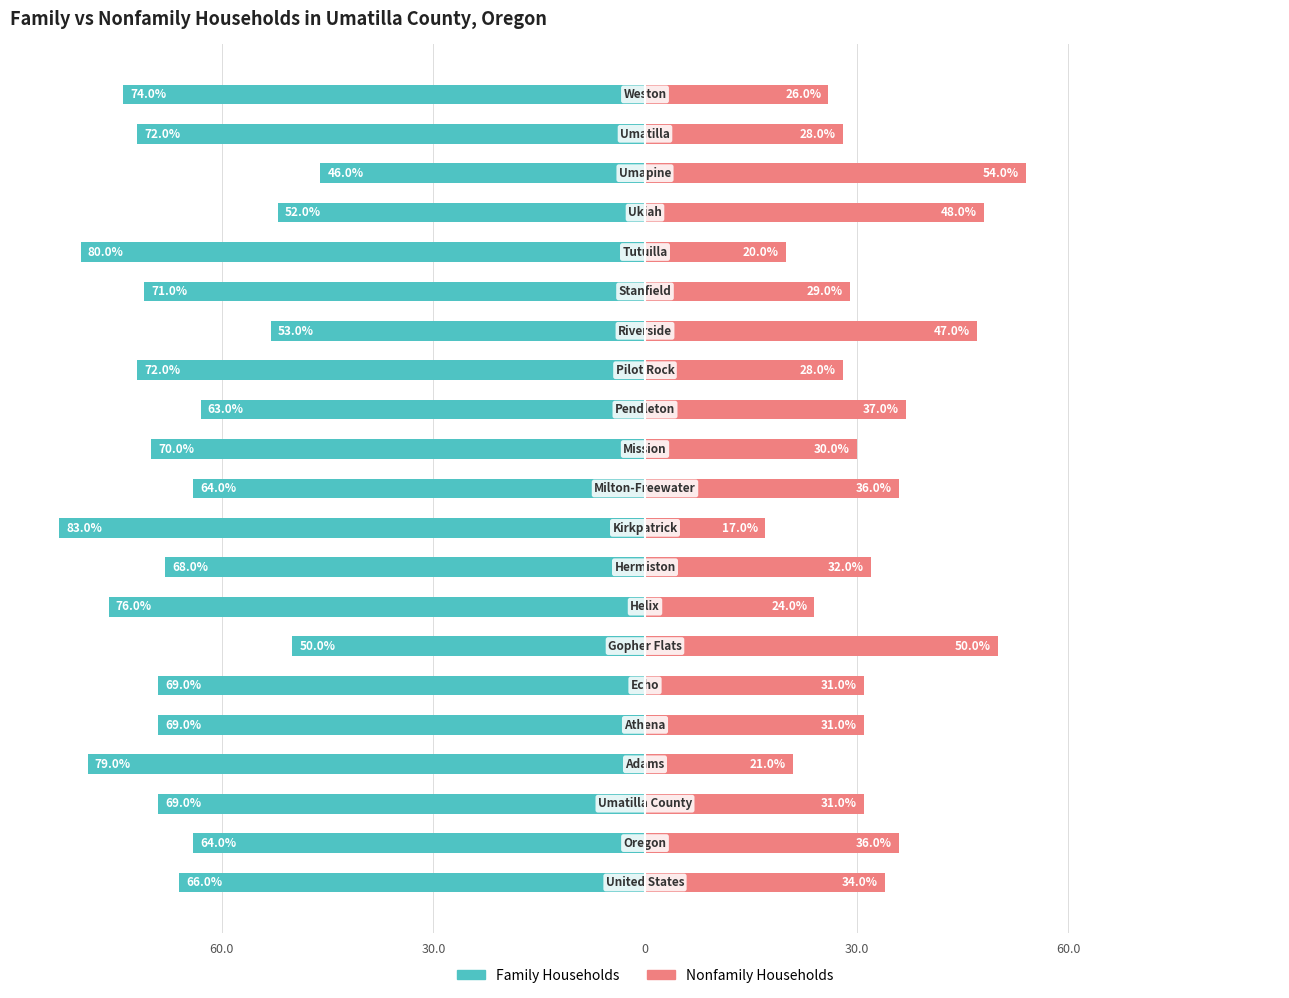

Is it true that Family Households equals -0.2 at 11?

False